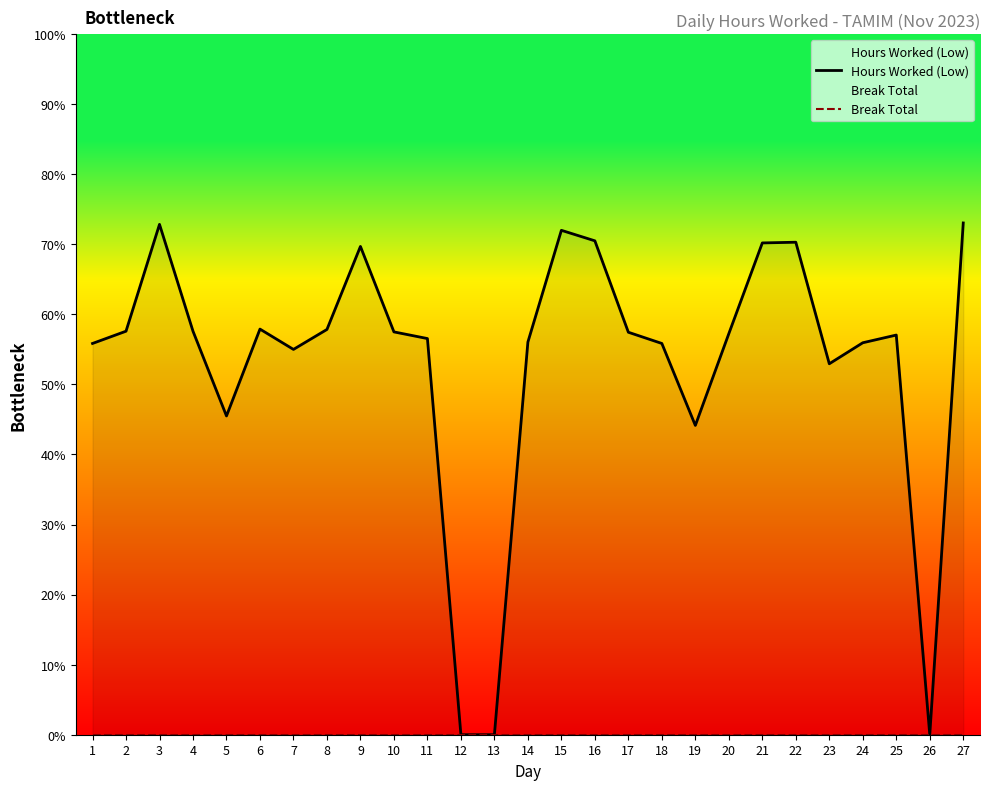

True or false: Hours Worked (Low) has a value of 13.4 at 19.

False